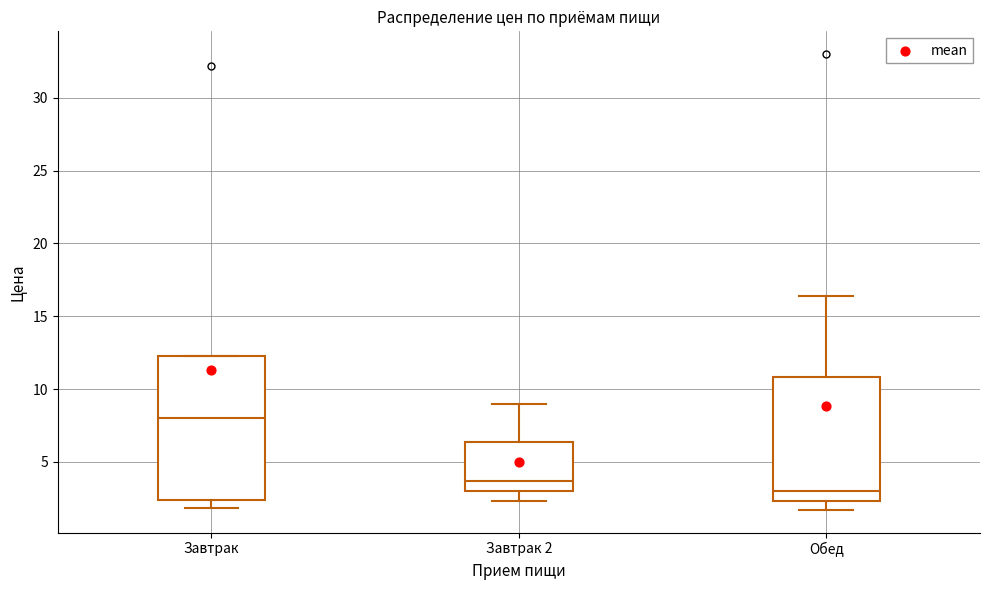

Where is the upper edge of the box for Завтрак on the y-axis? The values are not printed on the chart, so give them approximately, as read against the axis.

12.5